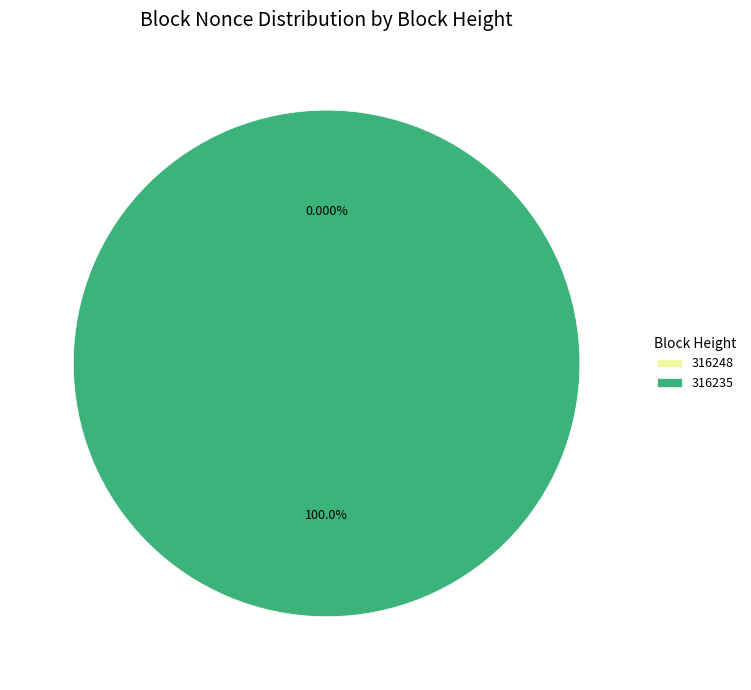

True or false: 316235 accounts for 99% of the total.

False